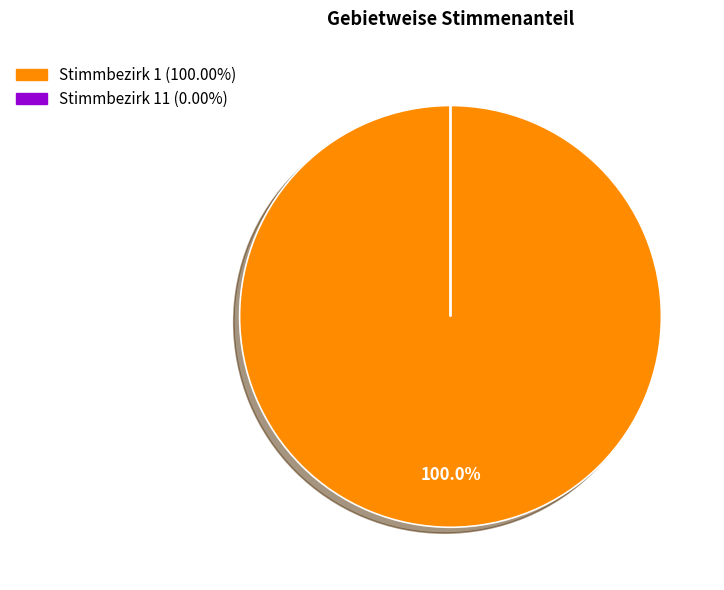

Does any single category account for the majority?

Yes